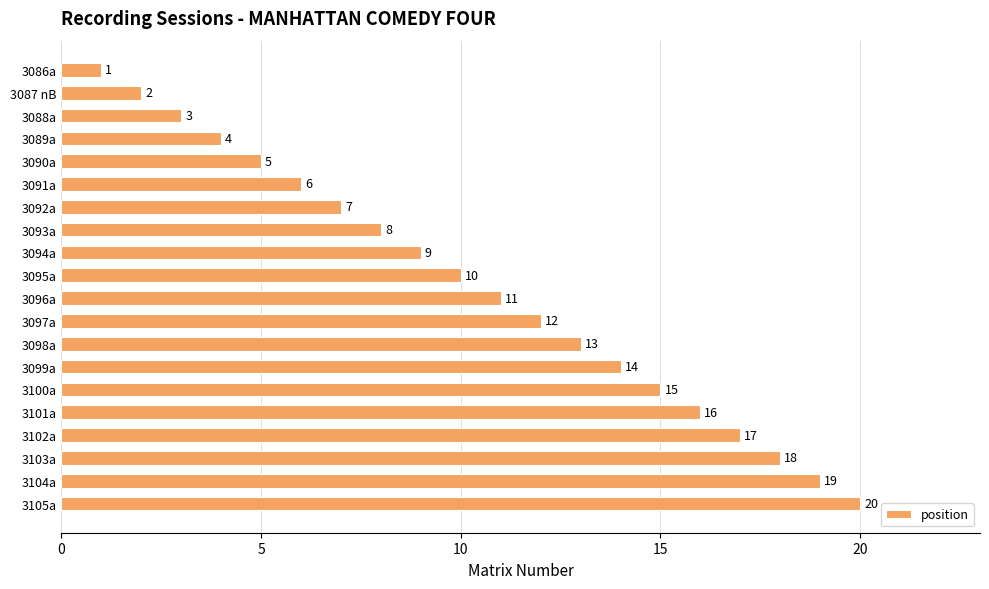

True or false: the data shows 9 at 3102a.

False